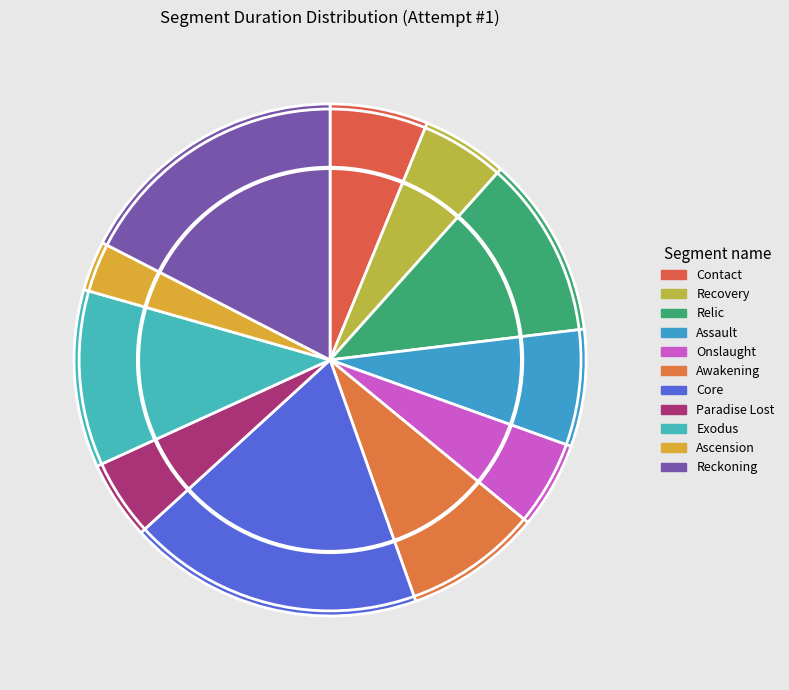

Rank the categories by value from lowest to highest.

Ascension, Paradise Lost, Recovery, Onslaught, Contact, Assault, Awakening, Exodus, Relic, Reckoning, Core